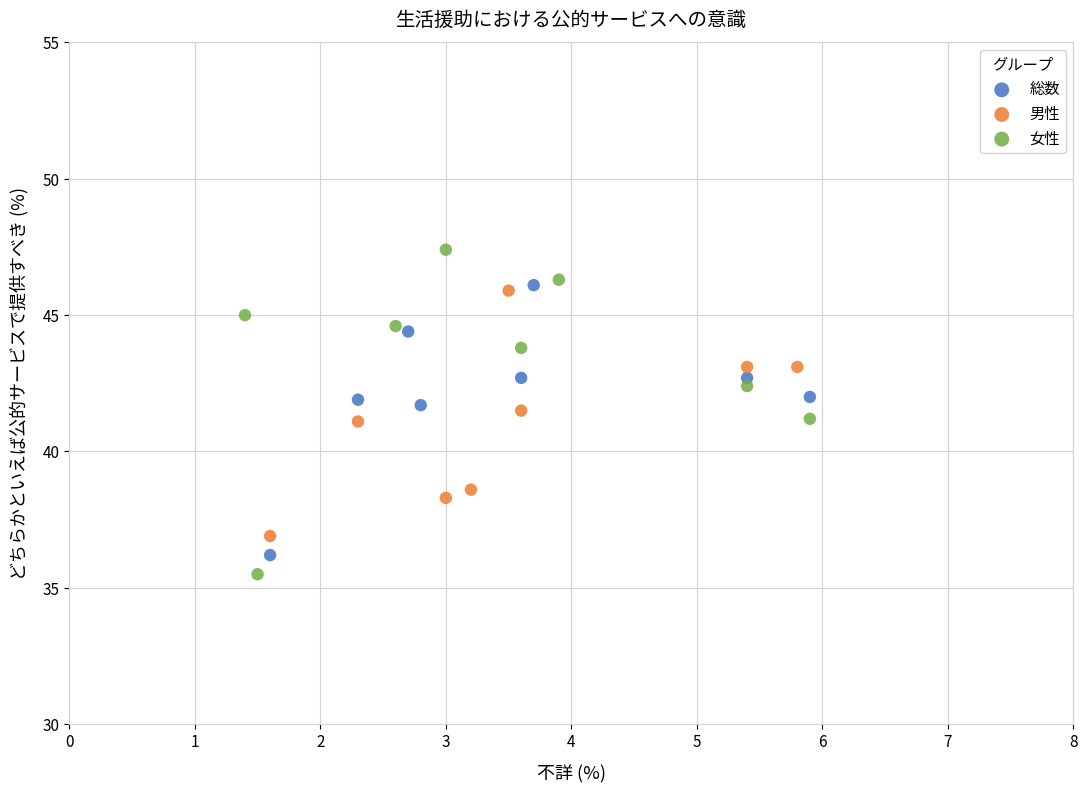

Which series contains the highest Y value?

女性